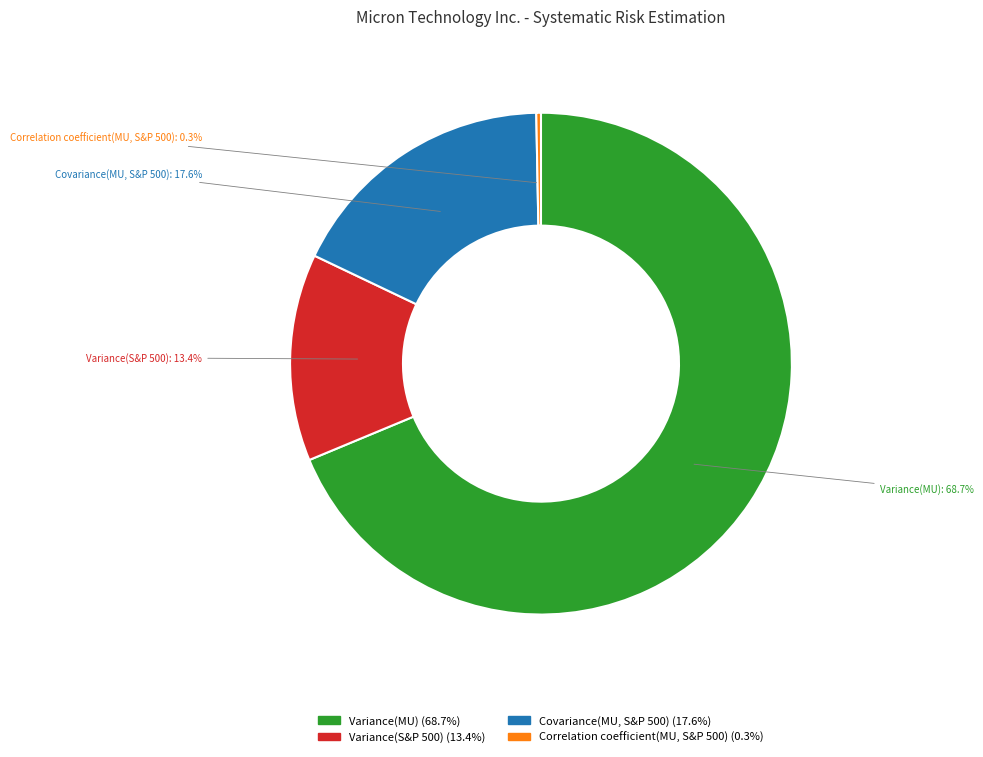

Which slice is the smallest?

Correlation coefficient(MU, S&P 500)